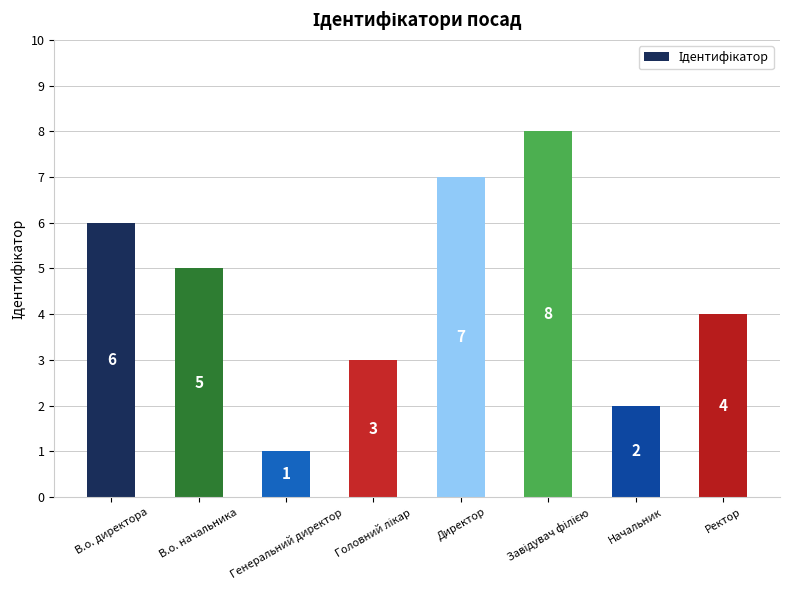

What is the change in value from В.о. директора to В.о. начальника?

-1